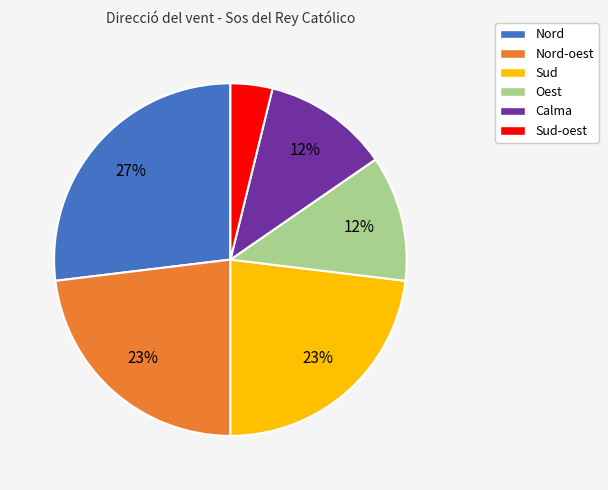

Combined, do Sud and Sud-oest account for over 50%?

No